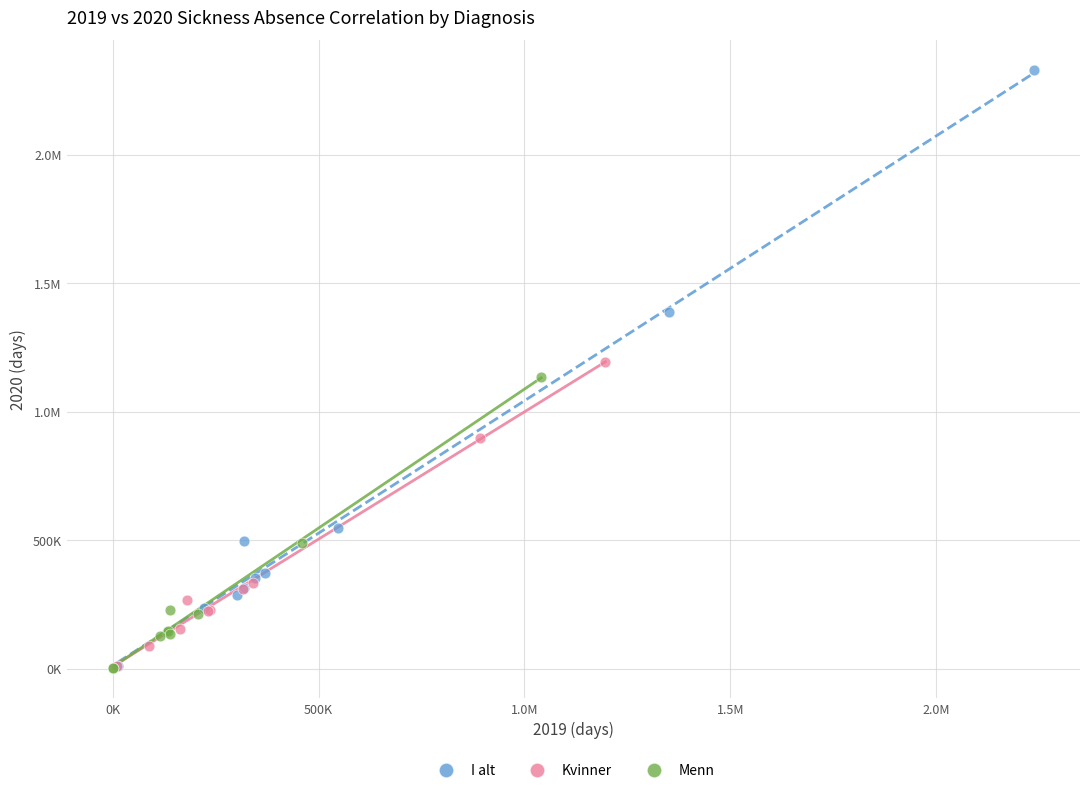

What are all the series names shown in the legend?

I alt, Kvinner, Menn